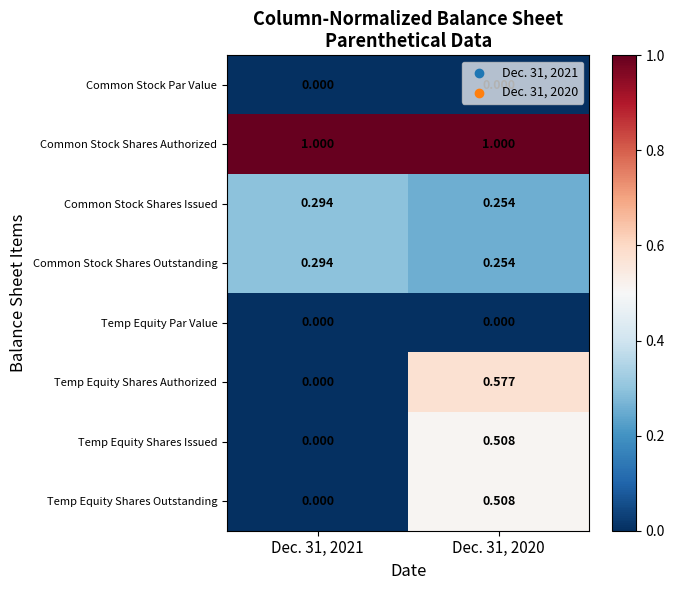

How many series are shown in this chart?

8